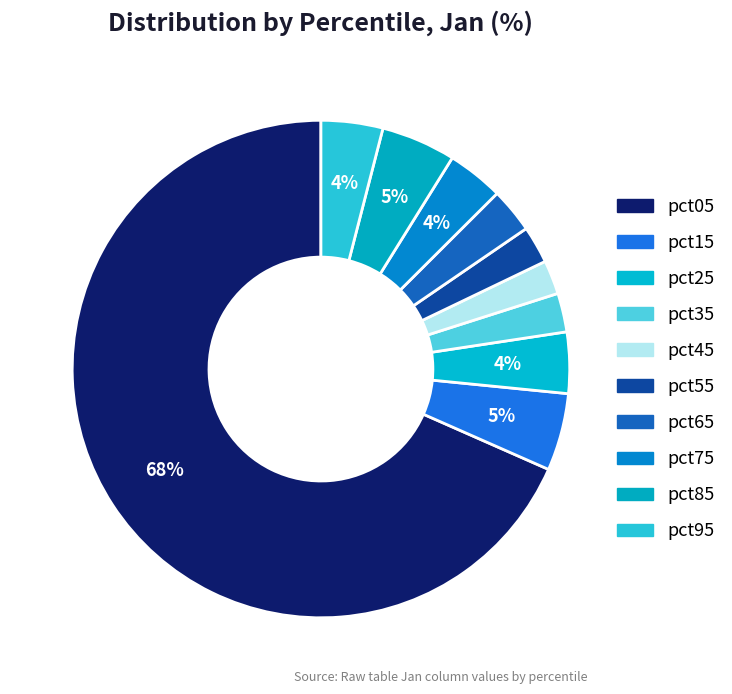

Which slice is the smallest?

pct45